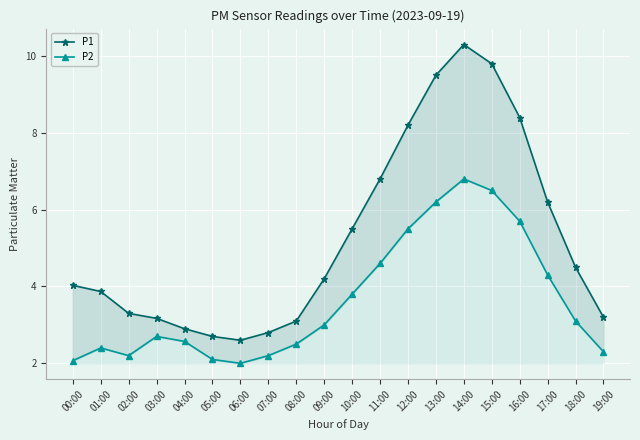

Which series changed the most between 01:00 and 18:00?

P2